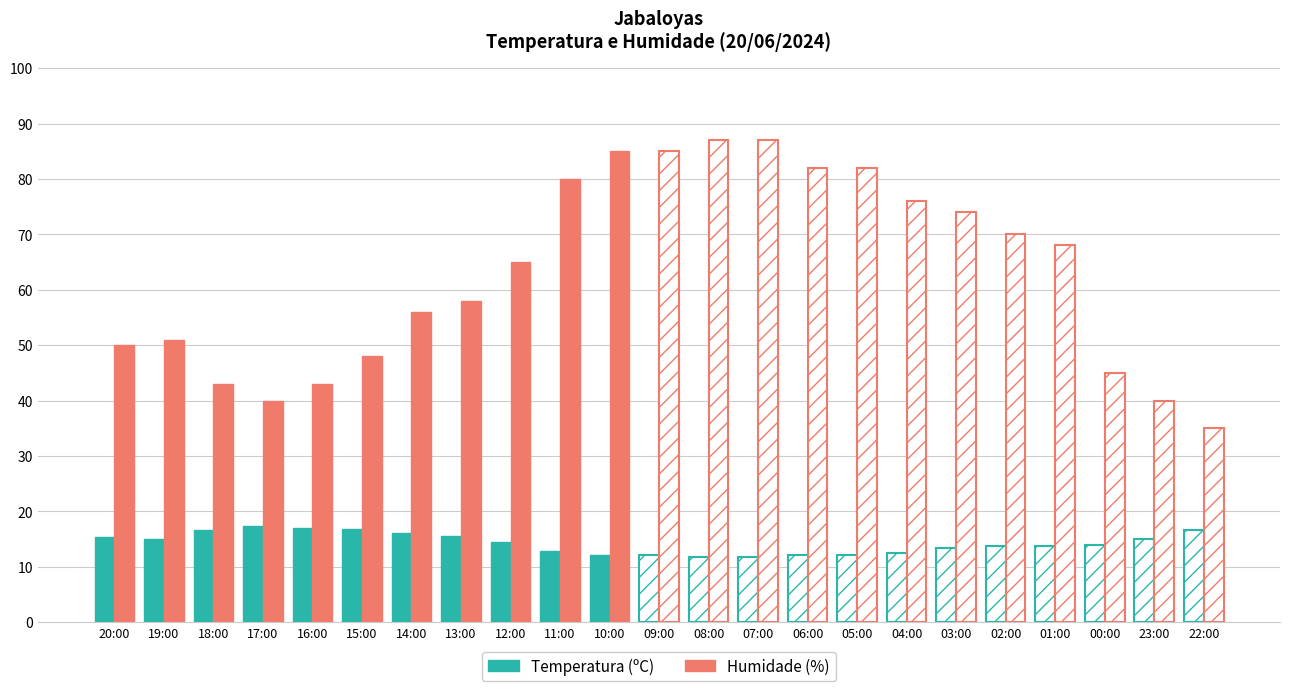

At how many categories does at least one series exceed 12?

23